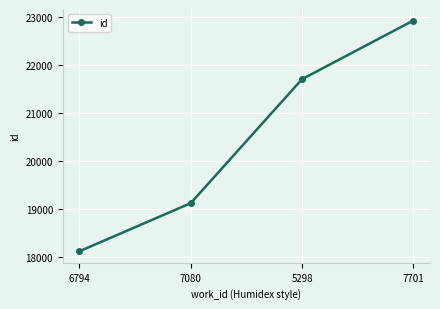

Rank the categories by value from highest to lowest.

7701, 5298, 7080, 6794